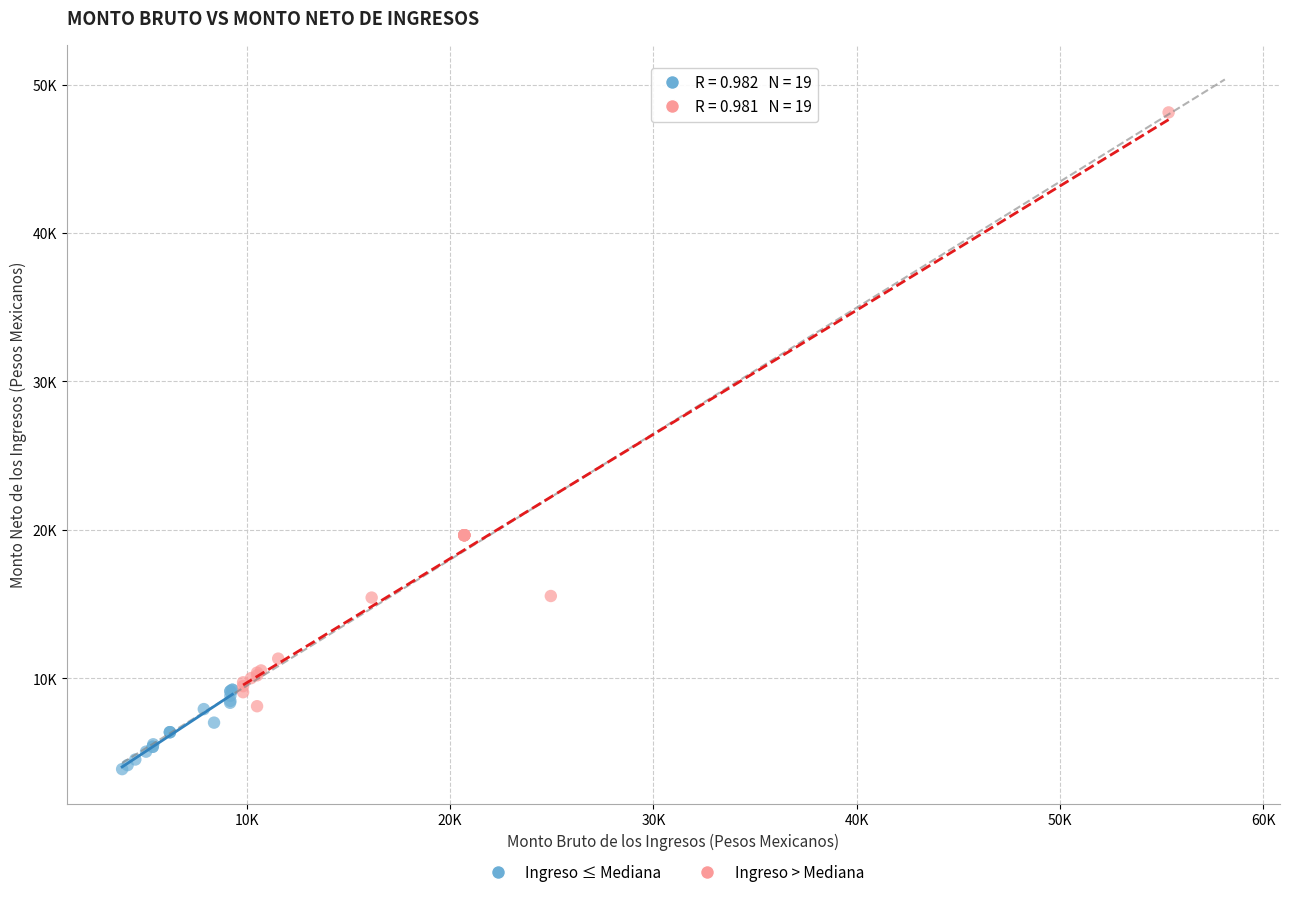

Which series contains the lowest Y value?

Ingreso ≤ Mediana